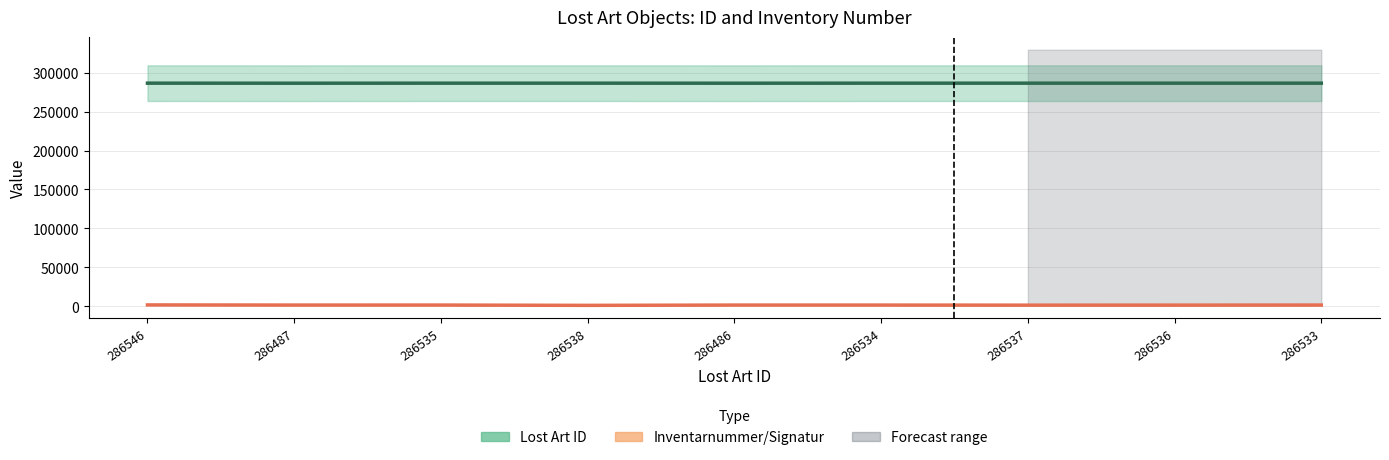

At which category is the sum across all series the highest?

286546